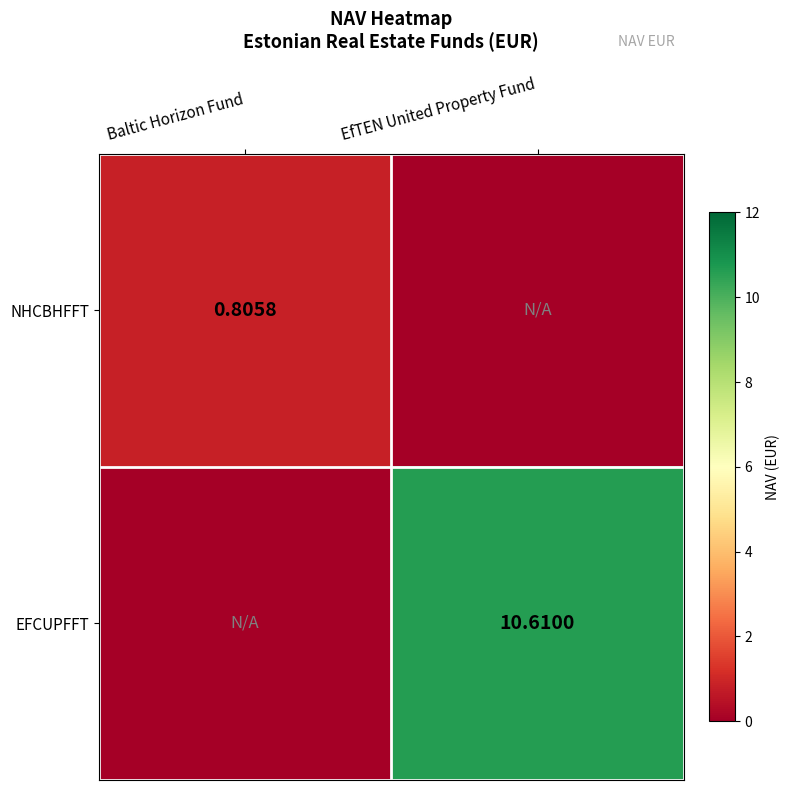

Read the EFCUPFFT value at EfTEN United Property Fund.

10.6